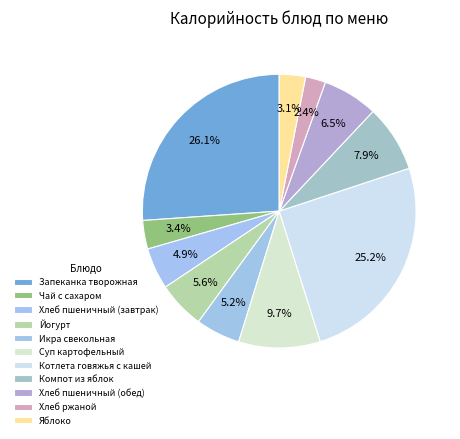

Combined, do Чай с сахаром and Хлеб пшеничный (обед) account for over 50%?

No